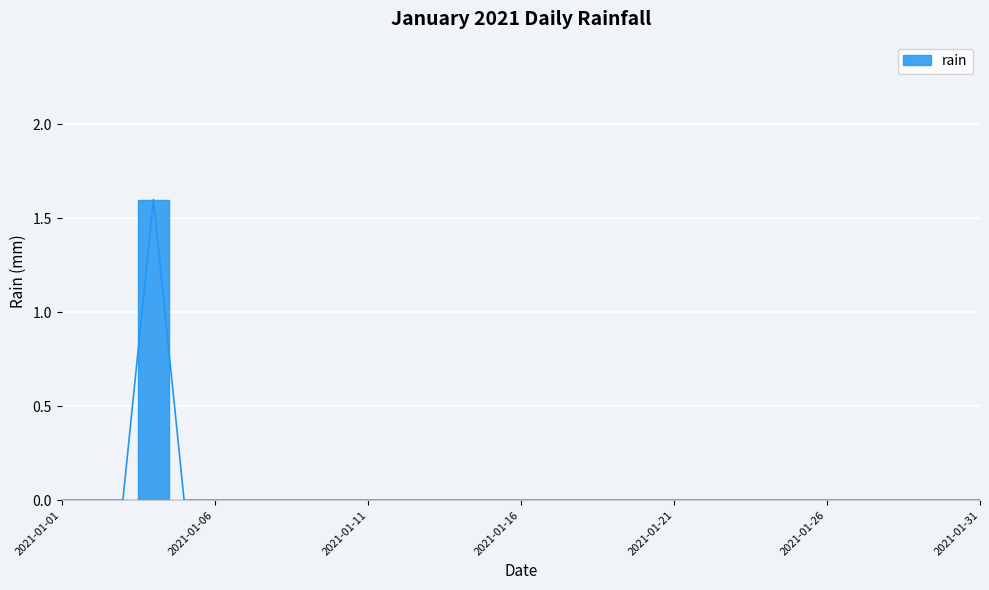

How many interior local peaks (higher than both neighbors) does the data have?

1